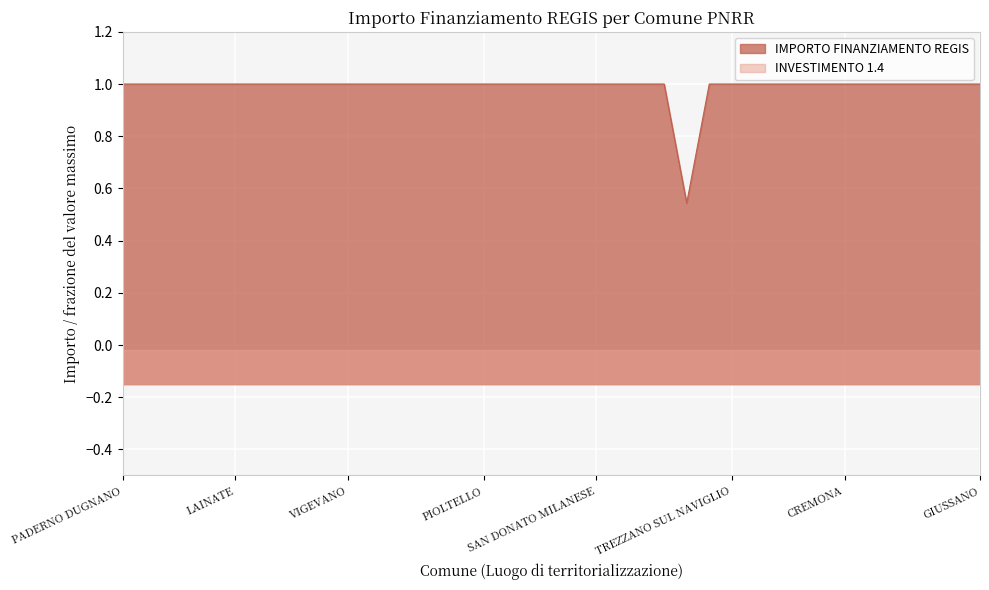

Is it true that the value at SAN DONATO MILANESE is 0.4?

False